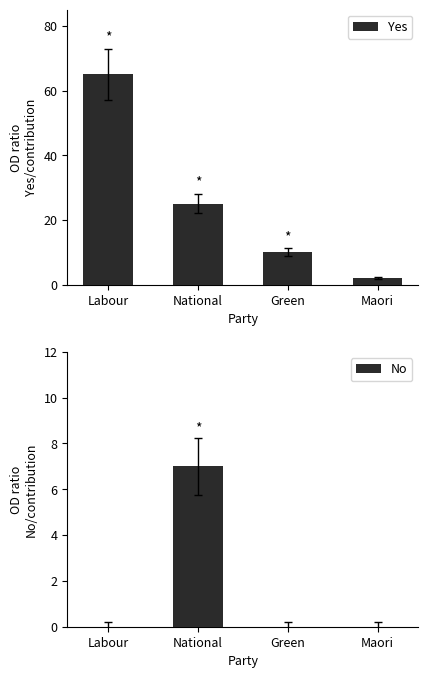

How many values in the No series exceed 0?

1